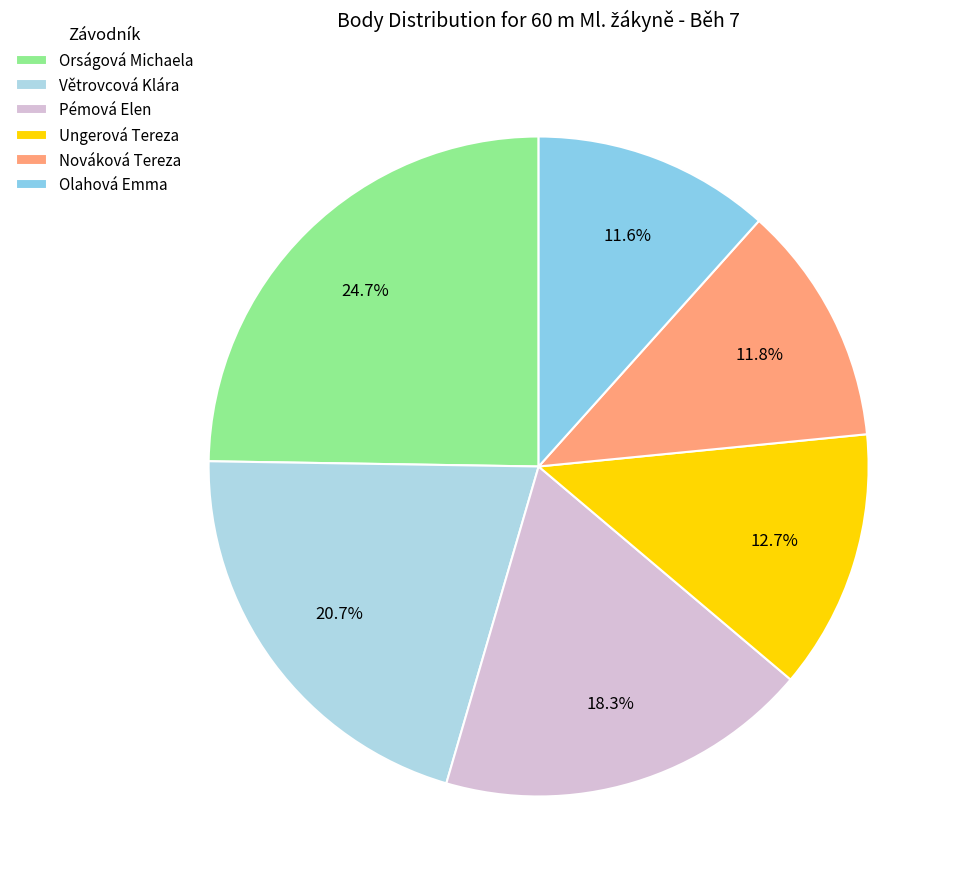

Count the number of slices in the pie.

6